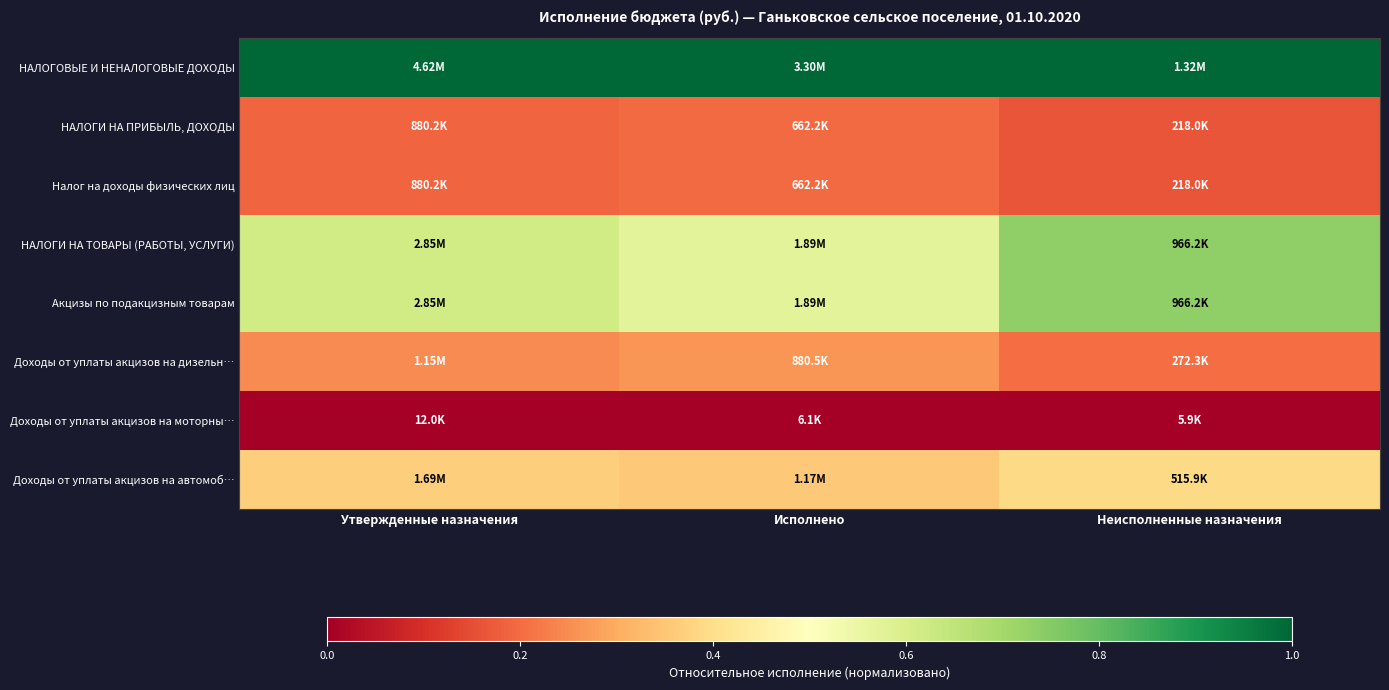

Reading right to left, extract all data points from this chart.

НАЛОГОВЫЕ И НЕНАЛОГОВЫЕ ДОХОДЫ: Неисполненные назначения=1.0	Исполнено=1.0	Утвержденные назначения=1.0
НАЛОГИ НА ПРИБЫЛЬ, ДОХОДЫ: Неисполненные назначения=0.2	Исполнено=0.2	Утвержденные назначения=0.2
Налог на доходы физических лиц: Неисполненные назначения=0.2	Исполнено=0.2	Утвержденные назначения=0.2
НАЛОГИ НА ТОВАРЫ (РАБОТЫ, УСЛУГИ): Неисполненные назначения=0.7	Исполнено=0.6	Утвержденные назначения=0.6
Акцизы по подакцизным товарам: Неисполненные назначения=0.7	Исполнено=0.6	Утвержденные назначения=0.6
Доходы от уплаты акцизов на дизельн…: Неисполненные назначения=0.2	Исполнено=0.3	Утвержденные назначения=0.2
Доходы от уплаты акцизов на моторны…: Неисполненные назначения=0.0	Исполнено=0.0	Утвержденные назначения=0.0
Доходы от уплаты акцизов на автомоб…: Неисполненные назначения=0.4	Исполнено=0.4	Утвержденные назначения=0.4